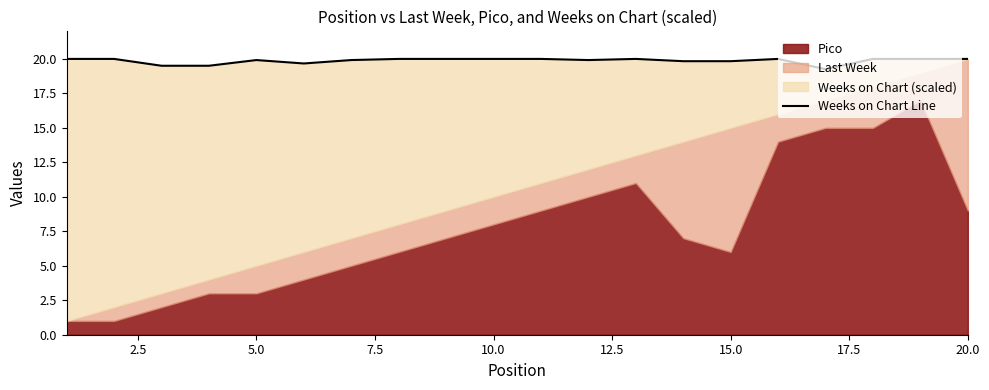

What is the maximum value shown in the chart?

20.0